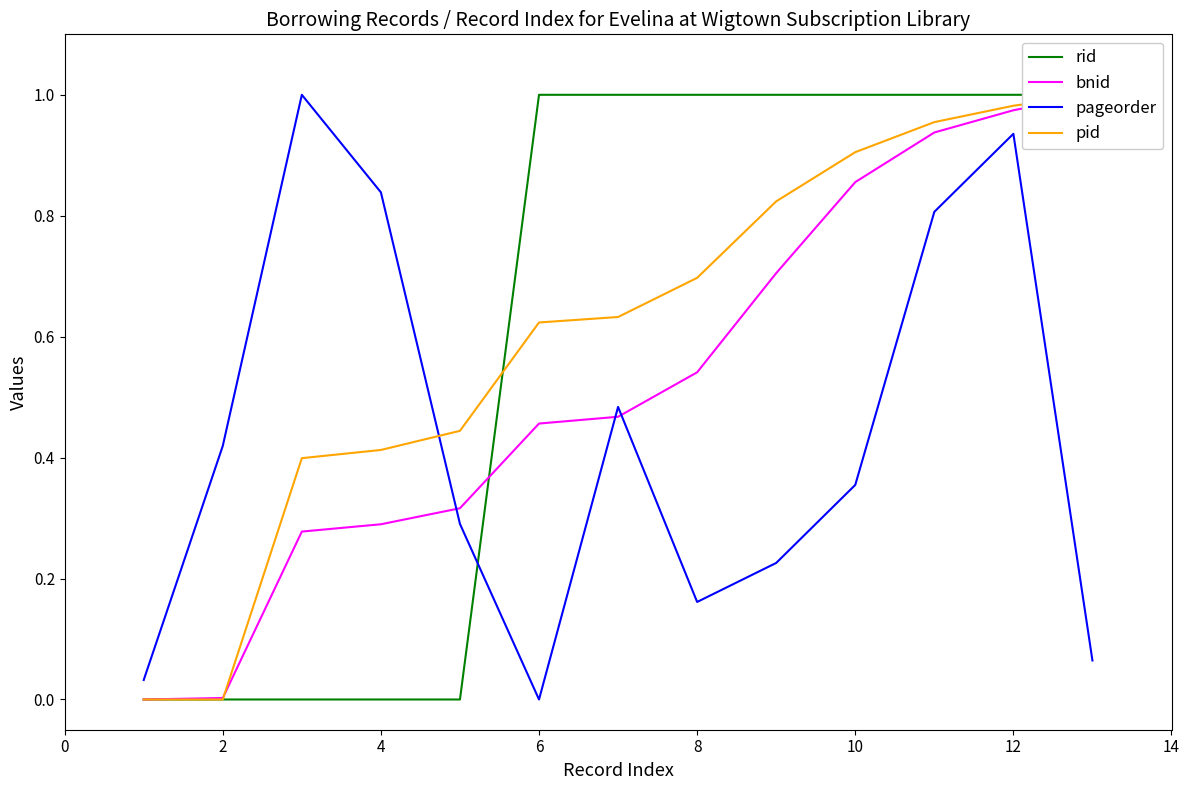

What is the difference between the maximum and minimum values in the pid series?

1.0